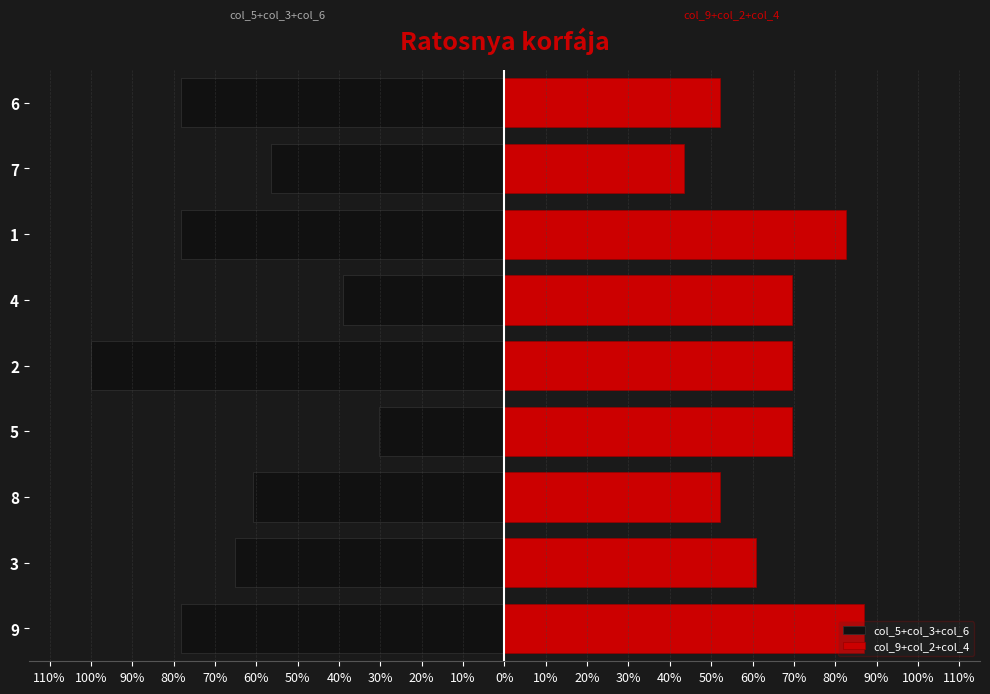

What is the average value of the col_5+col_3+col_6 series?

-65.2